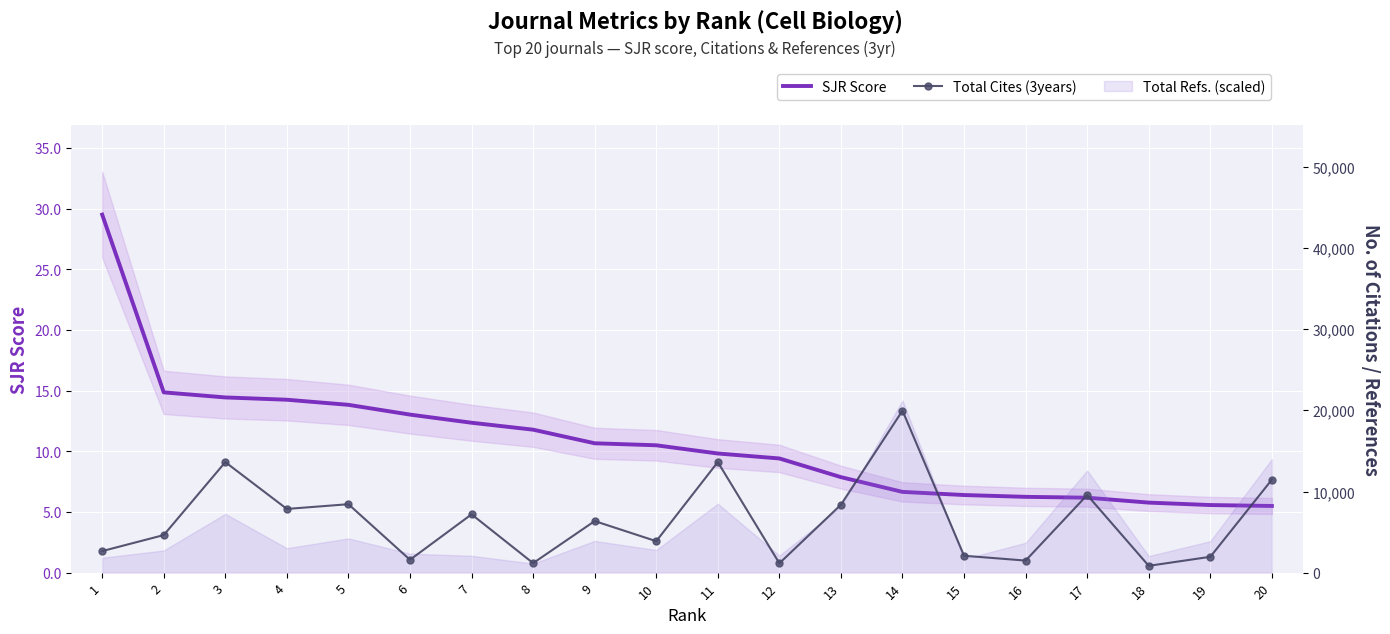

Reading left to right, what are all the values shown in this chart?

SJR Score: 1=29.5	2=14.9	3=14.4	4=14.3	5=13.8	6=13.0	7=12.4	8=11.8	9=10.7	10=10.5	11=9.8	12=9.4	13=7.9	14=6.7	15=6.4	16=6.2	17=6.2	18=5.8	19=5.6	20=5.5
Total Cites (3years): 1=2656.0	2=4629.0	3=13623.0	4=7851.0	5=8436.0	6=1583.0	7=7187.0	8=1171.0	9=6356.0	10=3877.0	11=13631.0	12=1151.0	13=8371.0	14=19969.0	15=2082.0	16=1485.0	17=9570.0	18=838.0	19=1952.0	20=11462.0